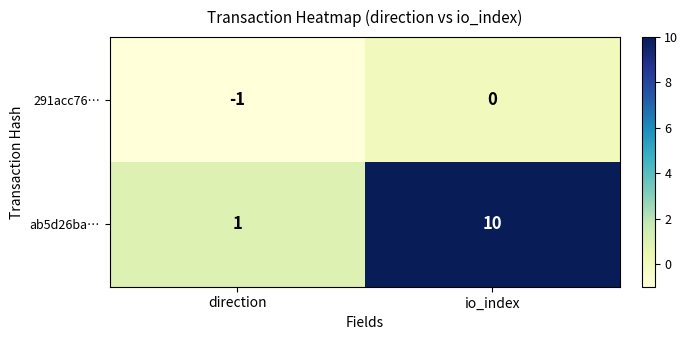

Rank the series by their maximum value, from lowest to highest.

291acc76…, ab5d26ba…